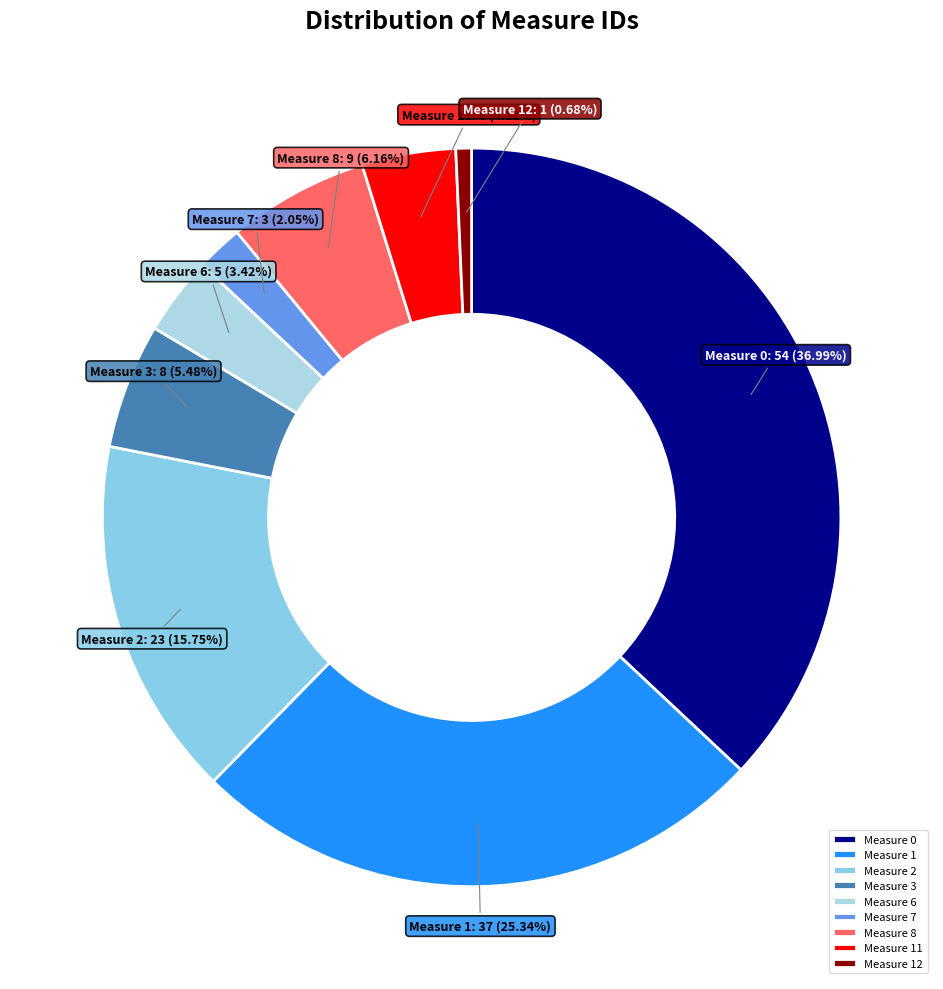

Which category has the smallest portion of the pie?

Measure 12